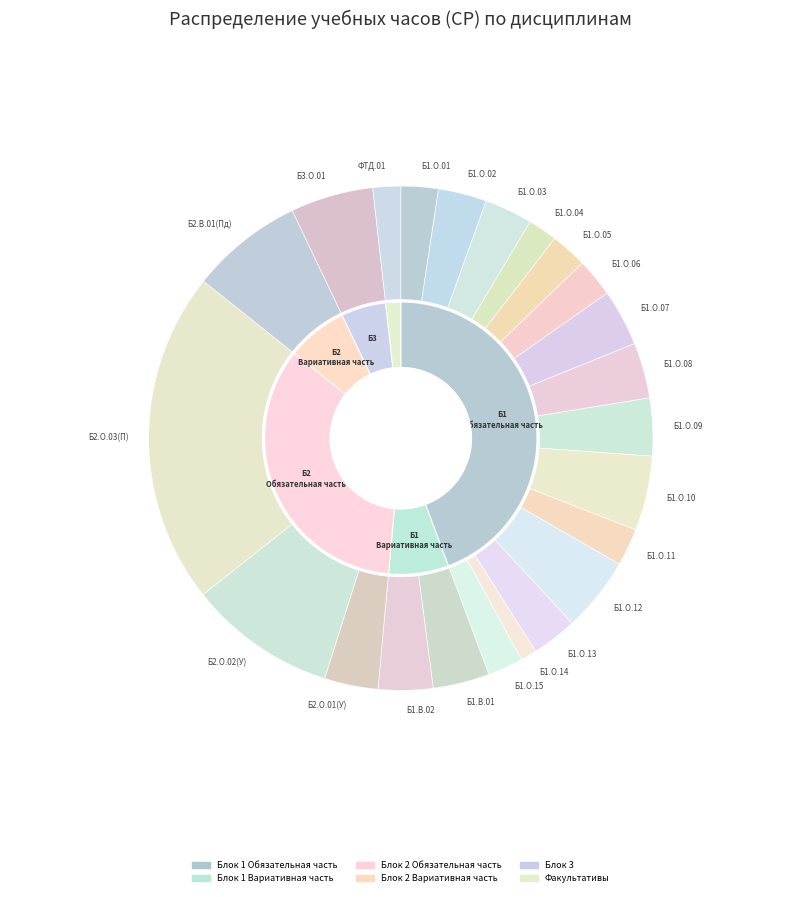

To the nearest percent, what portion does Б1.В.02 represent?

3%